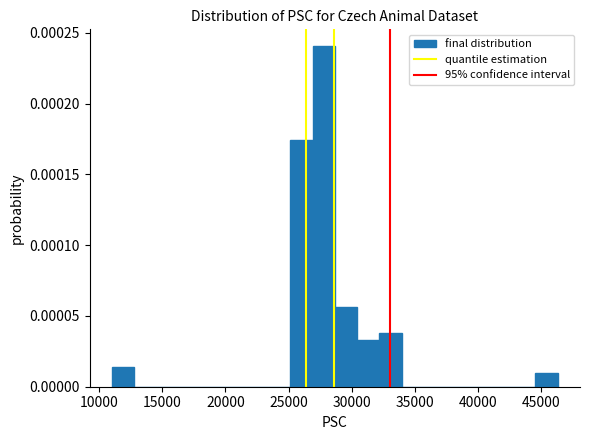

Read against the x-axis, roughly where is the centre of the tallest bar?

28000